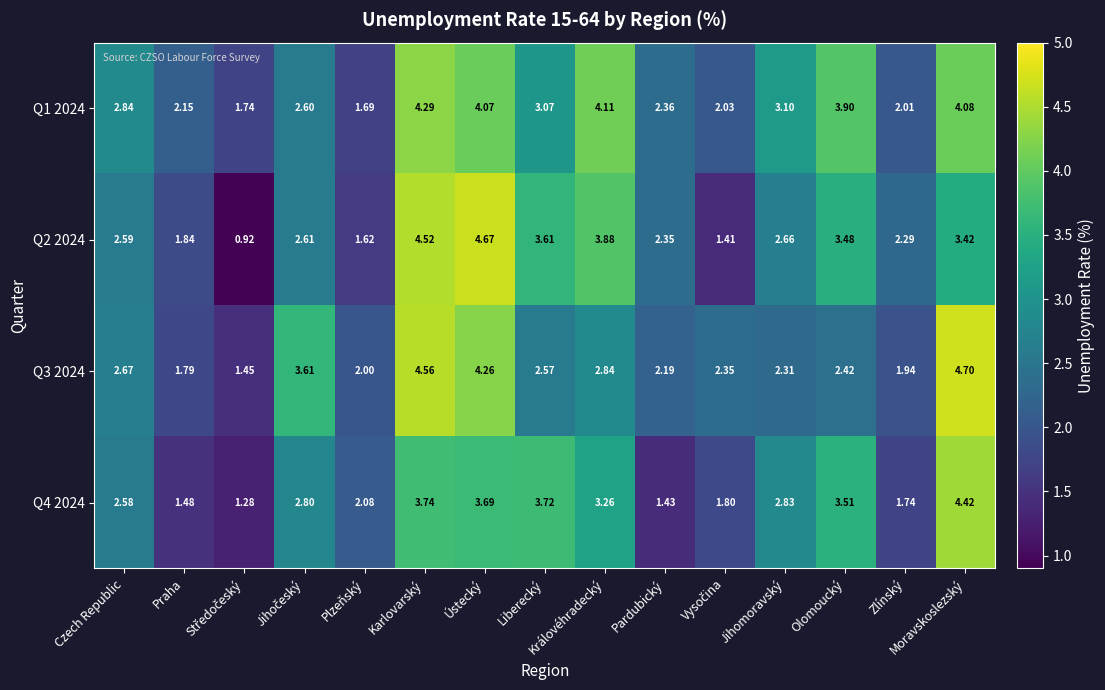

How many series are shown in this chart?

4